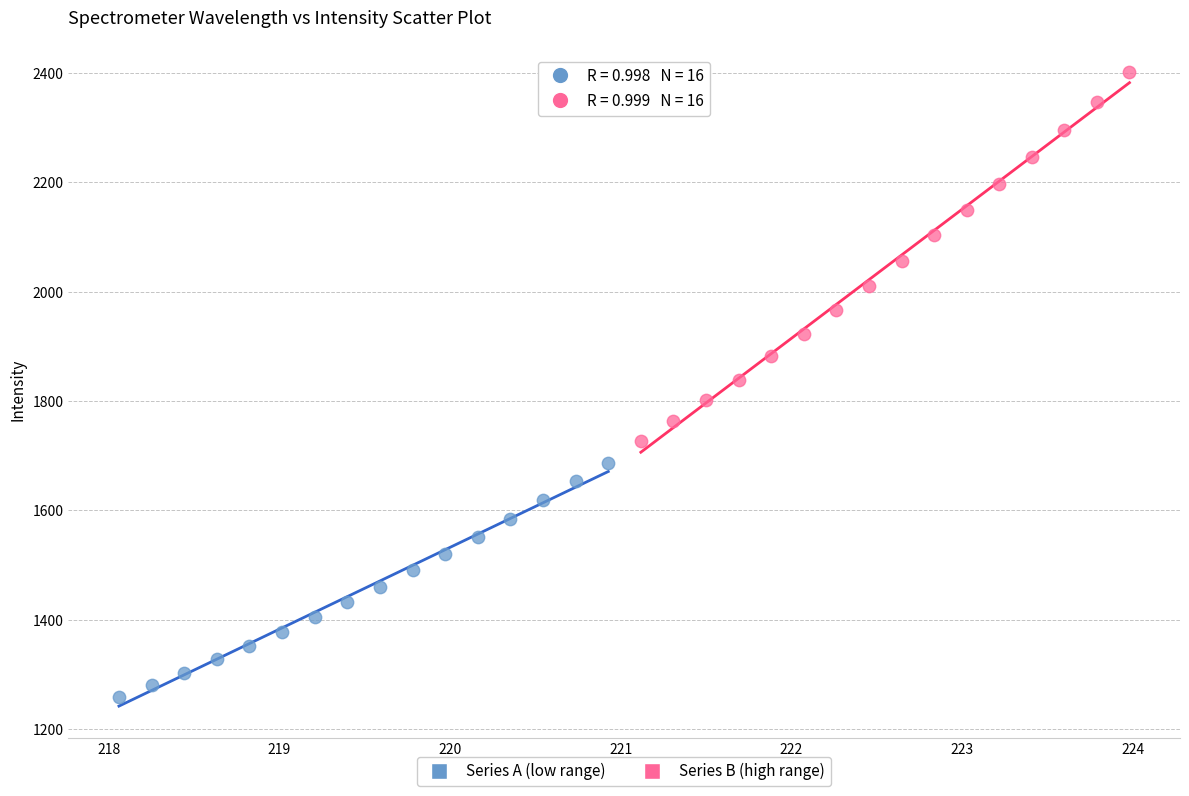

Which series contains the lowest Y value?

Series A (low range)